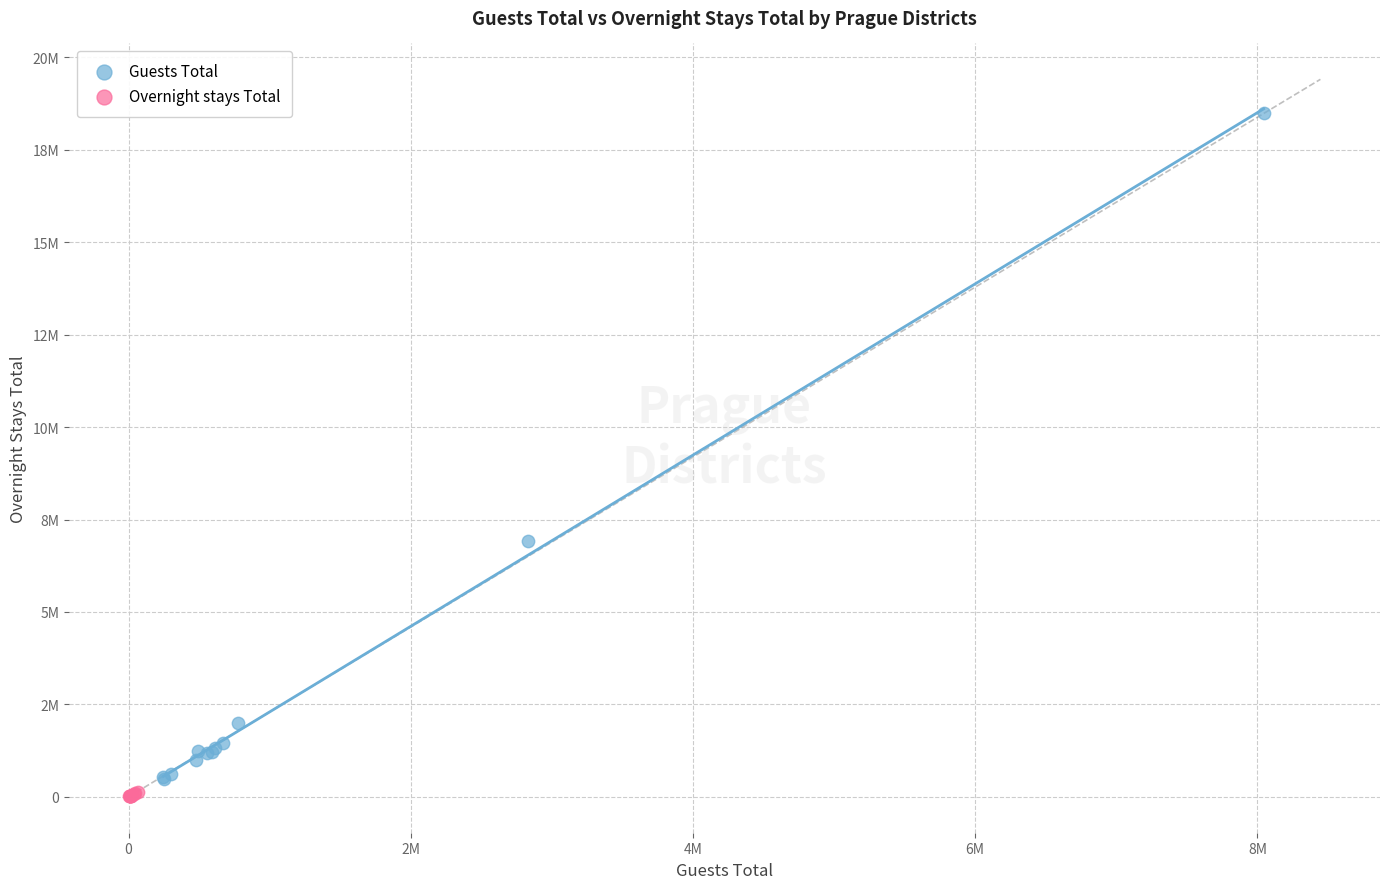

Which series reaches the maximum Y coordinate?

Guests Total